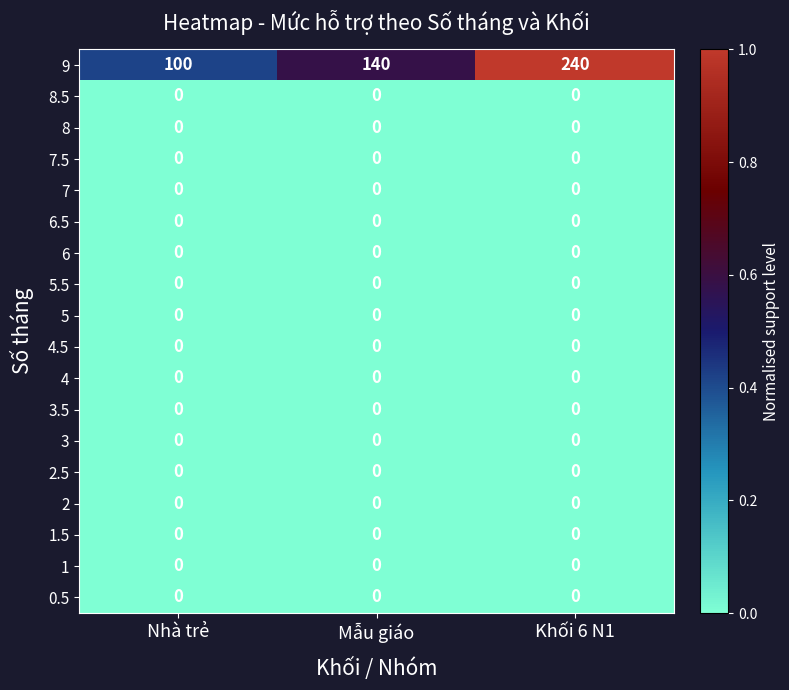

What is the average value of the 9 series?

160